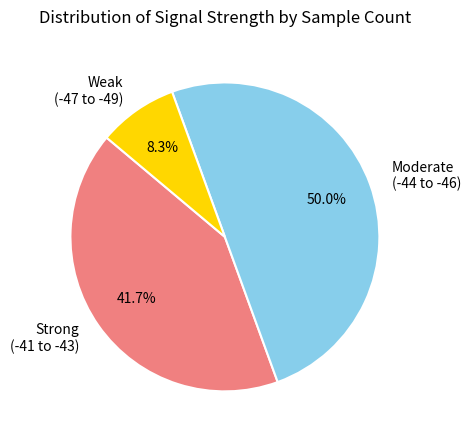

Does Strong (-41 to -43) account for over 50% of the chart?

No